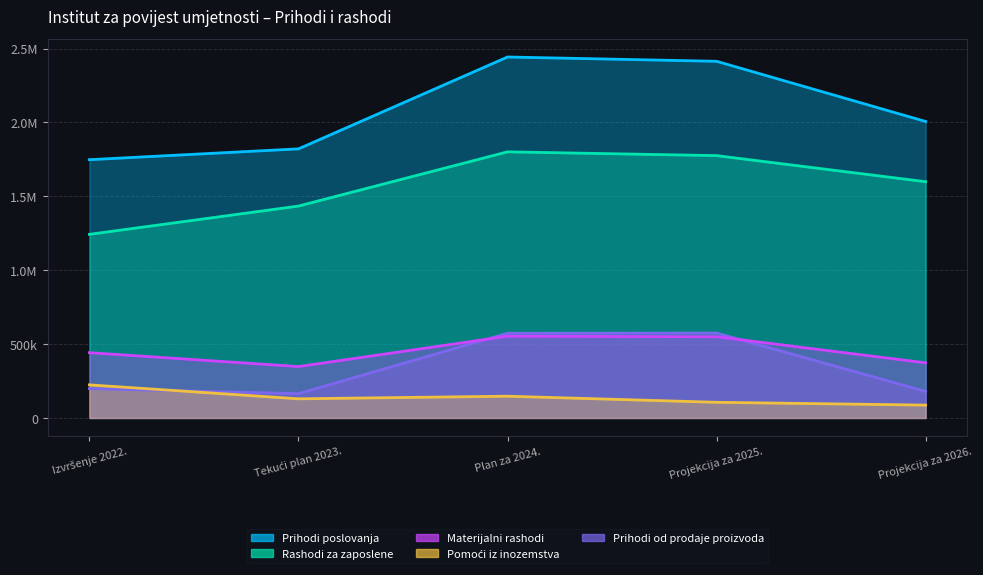

Is it true that Materijalni rashodi equals 347968.0 at Tekući plan 2023.?

True